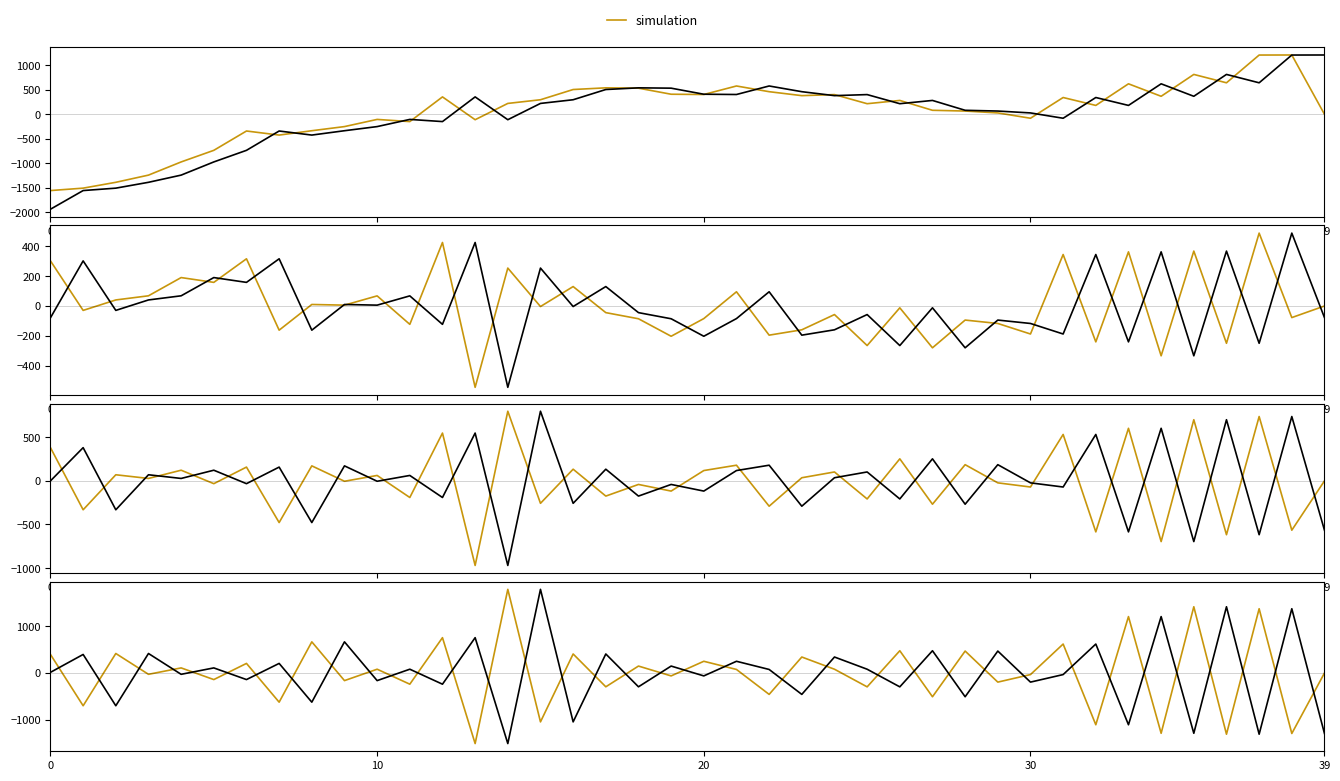

How many values in simulation are below zero?

19